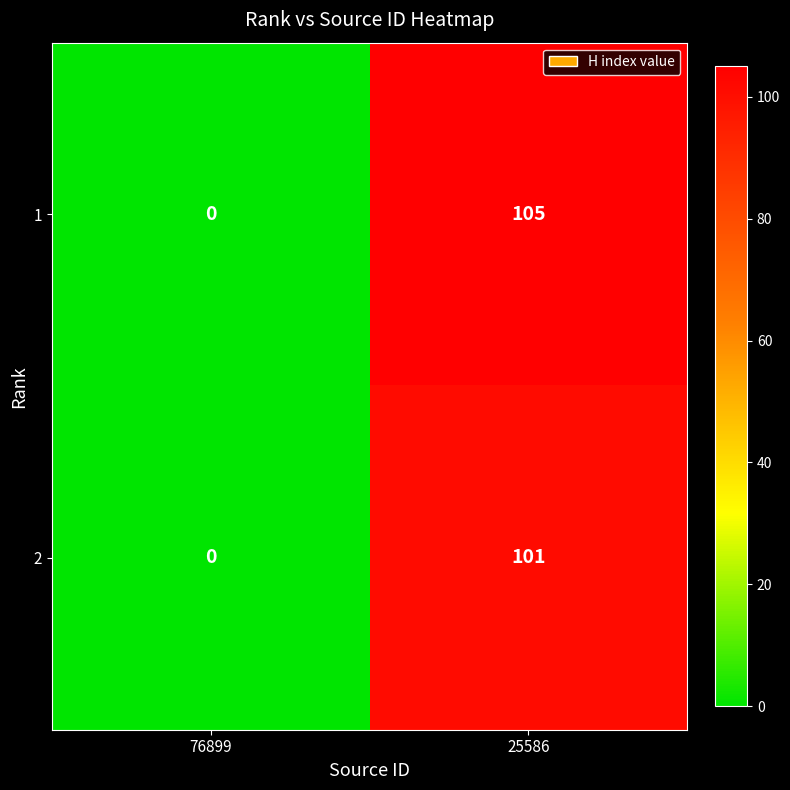

Which series has the largest total across all categories?

1